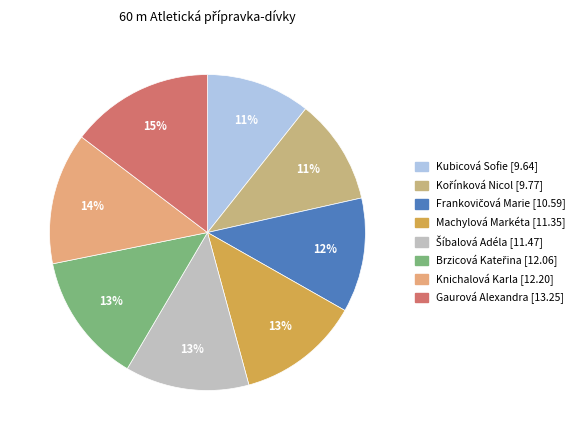

True or false: Gaurová Alexandra accounts for 25% of the total.

False